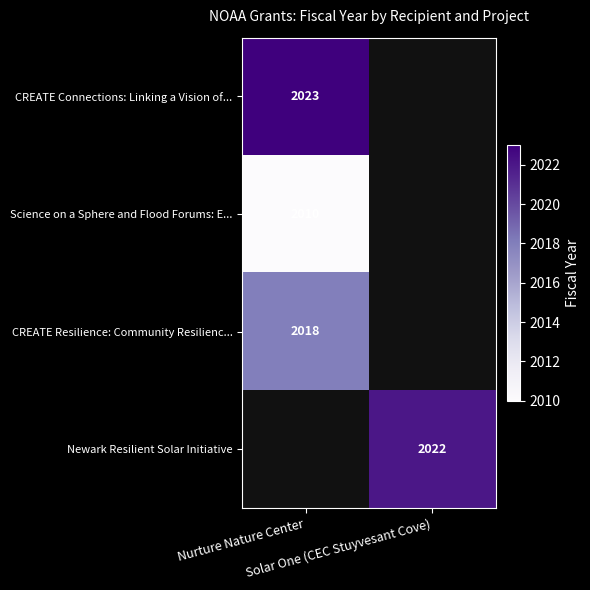

List the labels in order of CREATE Connections: Linking a Vision of... value, smallest first.

Nurture Nature Center, Solar One (CEC Stuyvesant Cove)